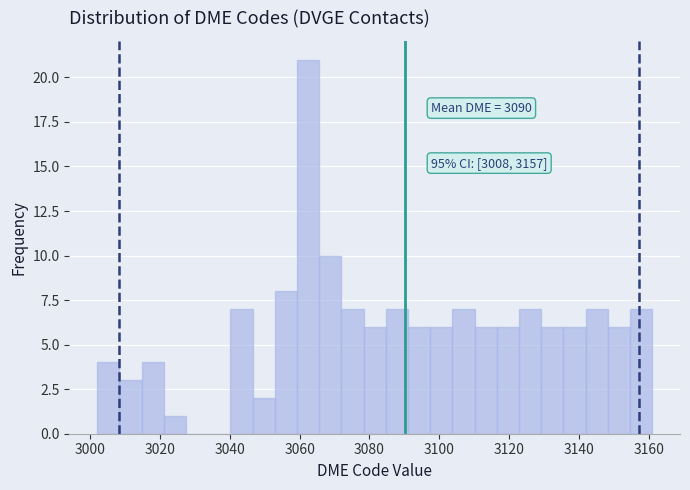

Around what value on the x-axis is the tallest bar? Give the approximate position of its centre, as read against the axis.

3062